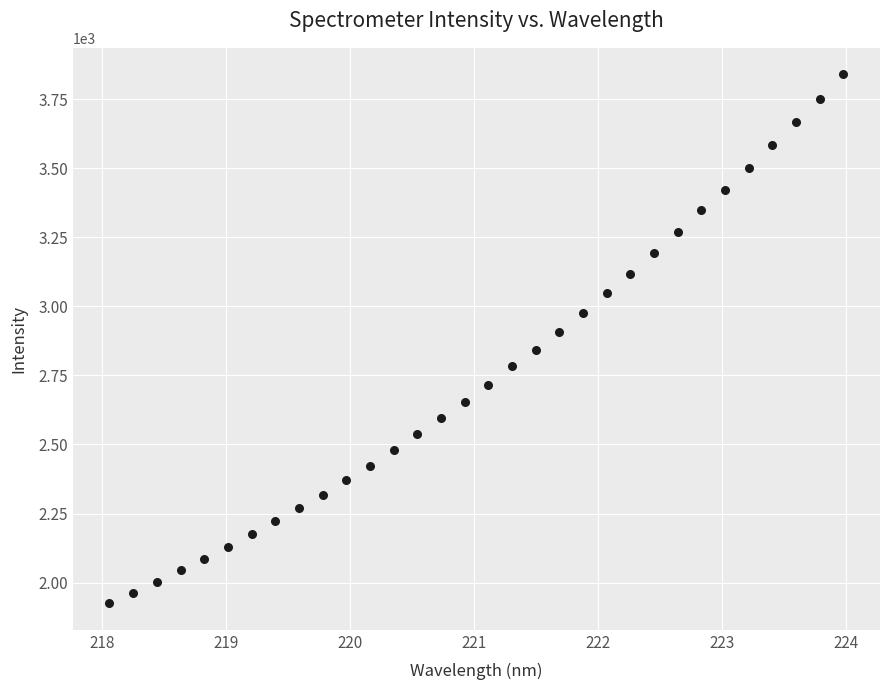

What is the range of Y values (max minus min)?

1915.1